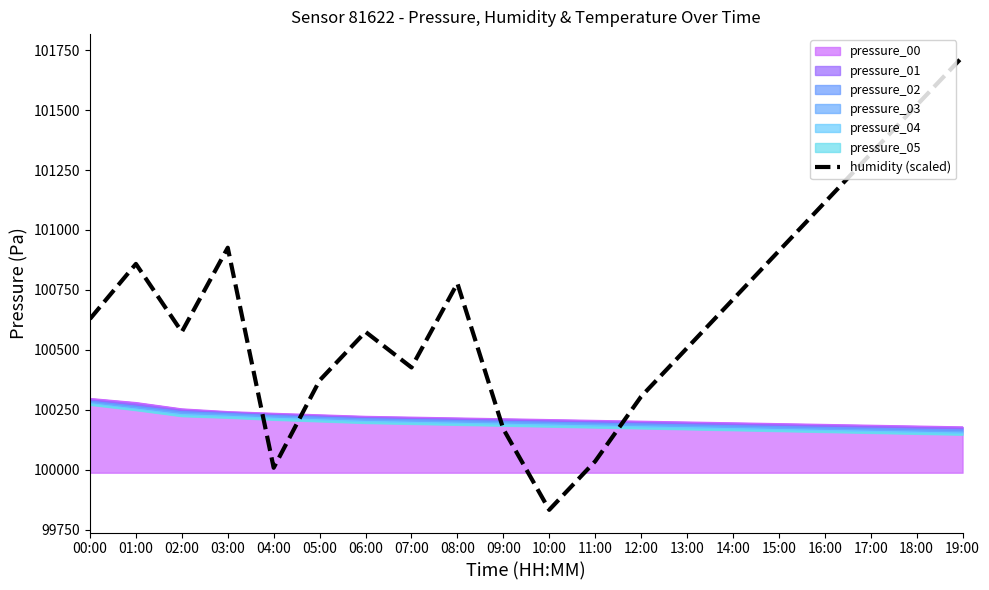

Approximately how many times larger is the value at 17:00 compared to 08:00?

1.0